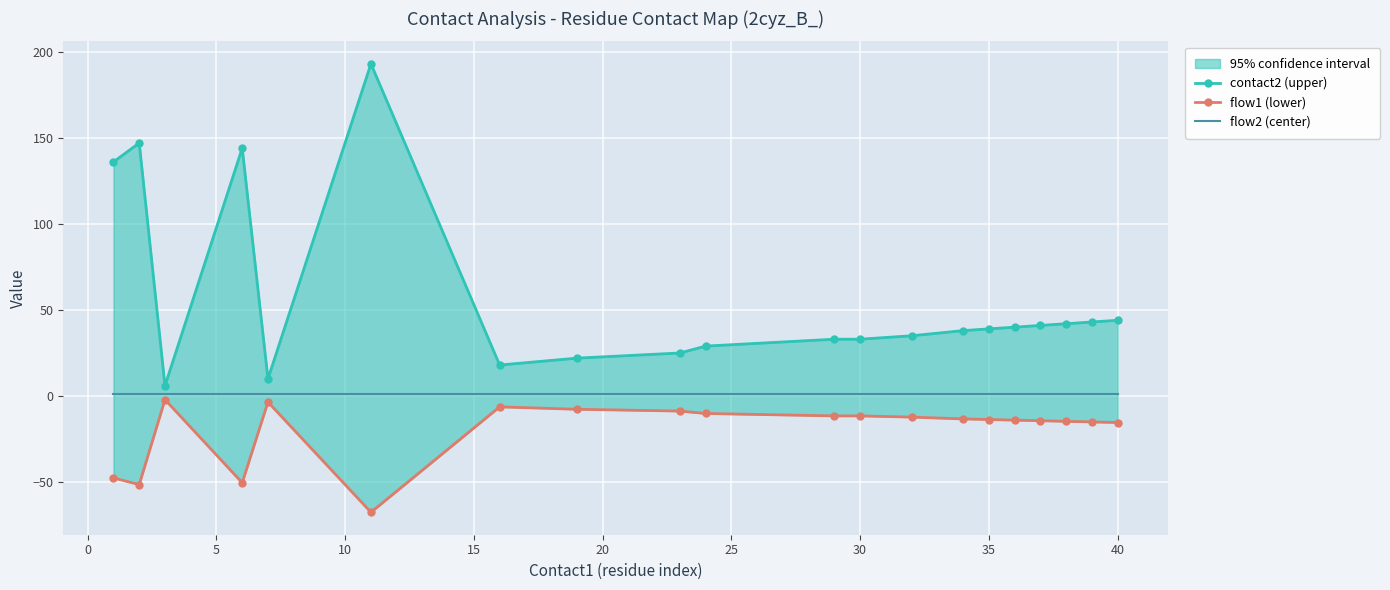

Is the value of contact2 (upper) at 10 greater than the value of flow2 (center) at 5?

Yes